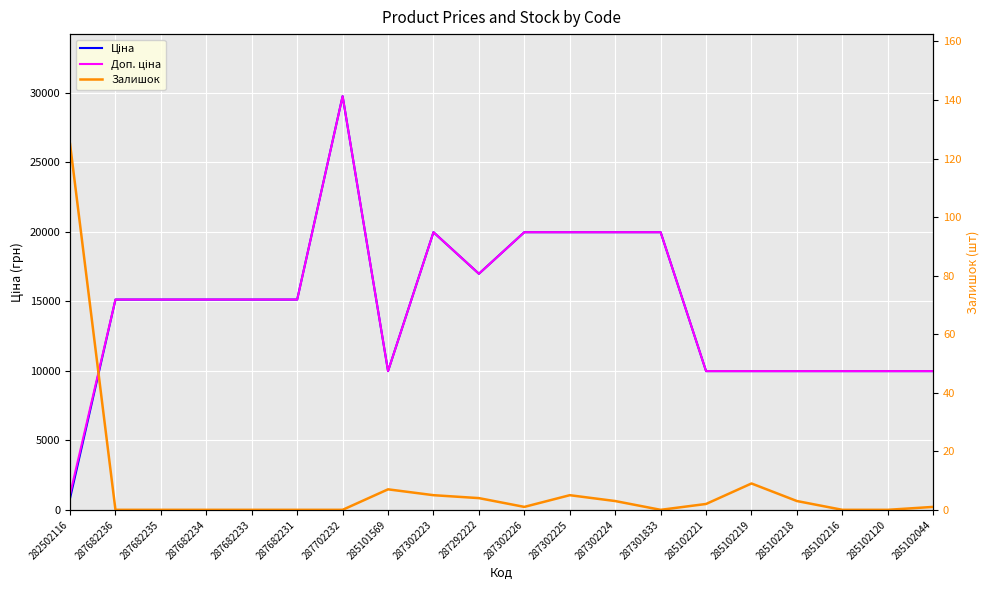

At which category does the chart reach its peak across all series?

287702232